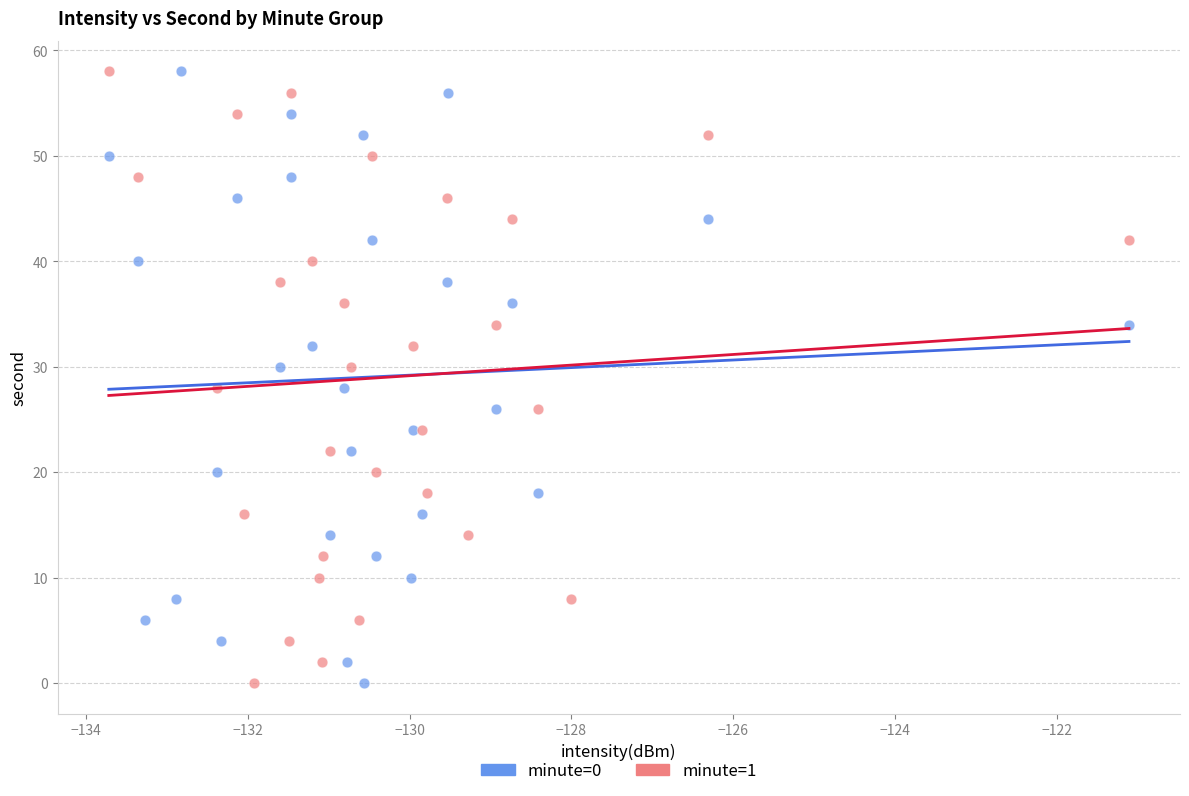

What are all the series names shown in the legend?

minute=0, minute=1